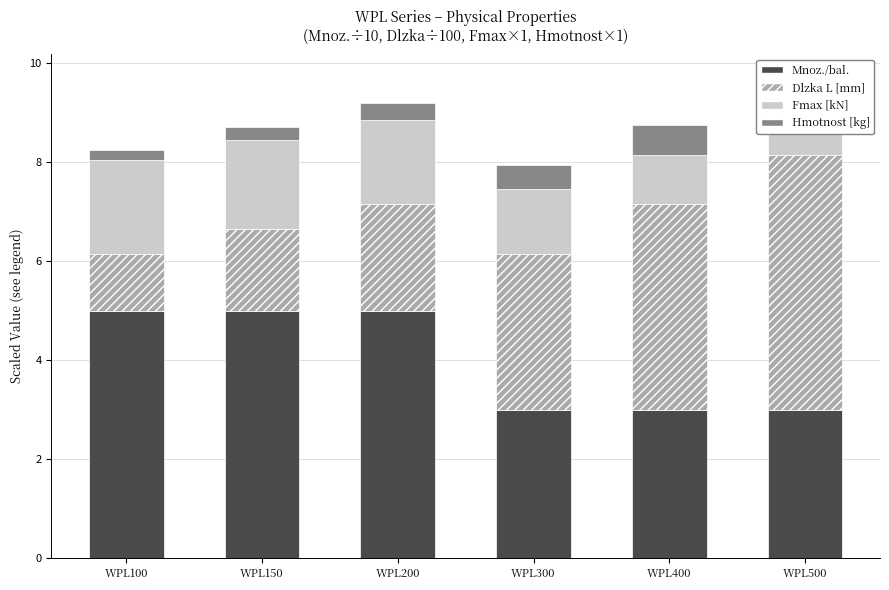

Reading left to right, transcribe all the data shown in this chart.

Mnoz./bal.: WPL100=5.0	WPL150=5.0	WPL200=5.0	WPL300=3.0	WPL400=3.0	WPL500=3.0
Dlzka L [mm]: WPL100=1.2	WPL150=1.7	WPL200=2.2	WPL300=3.2	WPL400=4.2	WPL500=5.2
Fmax [kN]: WPL100=1.9	WPL150=1.8	WPL200=1.7	WPL300=1.3	WPL400=1.0	WPL500=0.8
Hmotnost [kg]: WPL100=0.2	WPL150=0.3	WPL200=0.3	WPL300=0.5	WPL400=0.6	WPL500=0.8